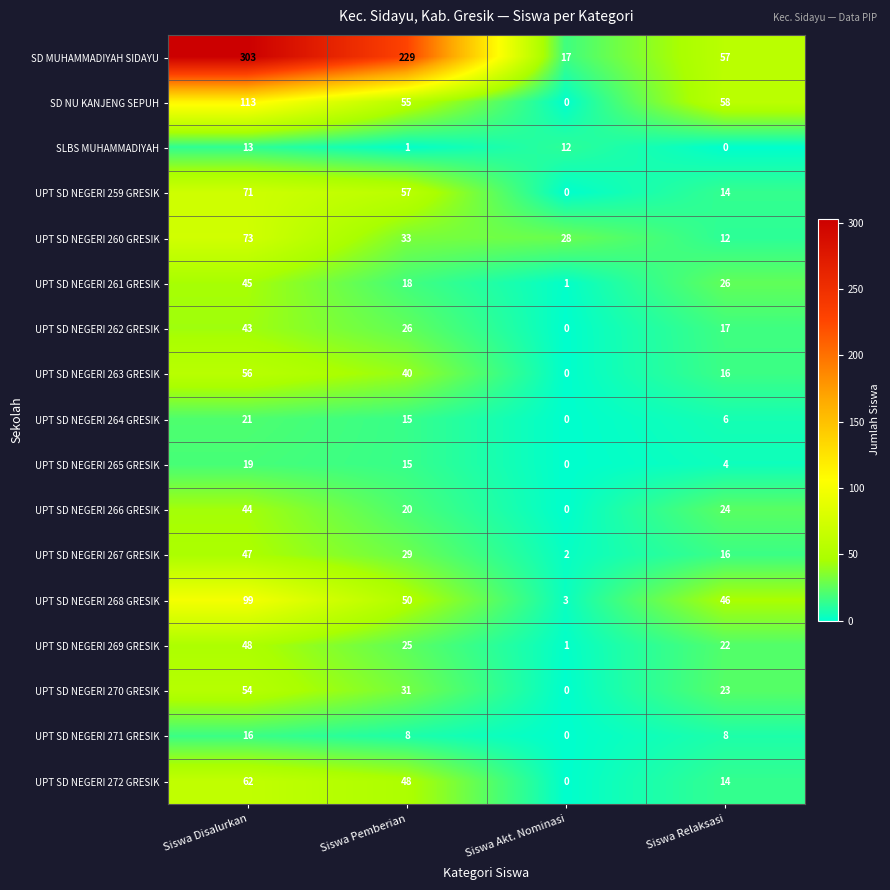

At which category is the sum across all series the highest?

Siswa Disalurkan